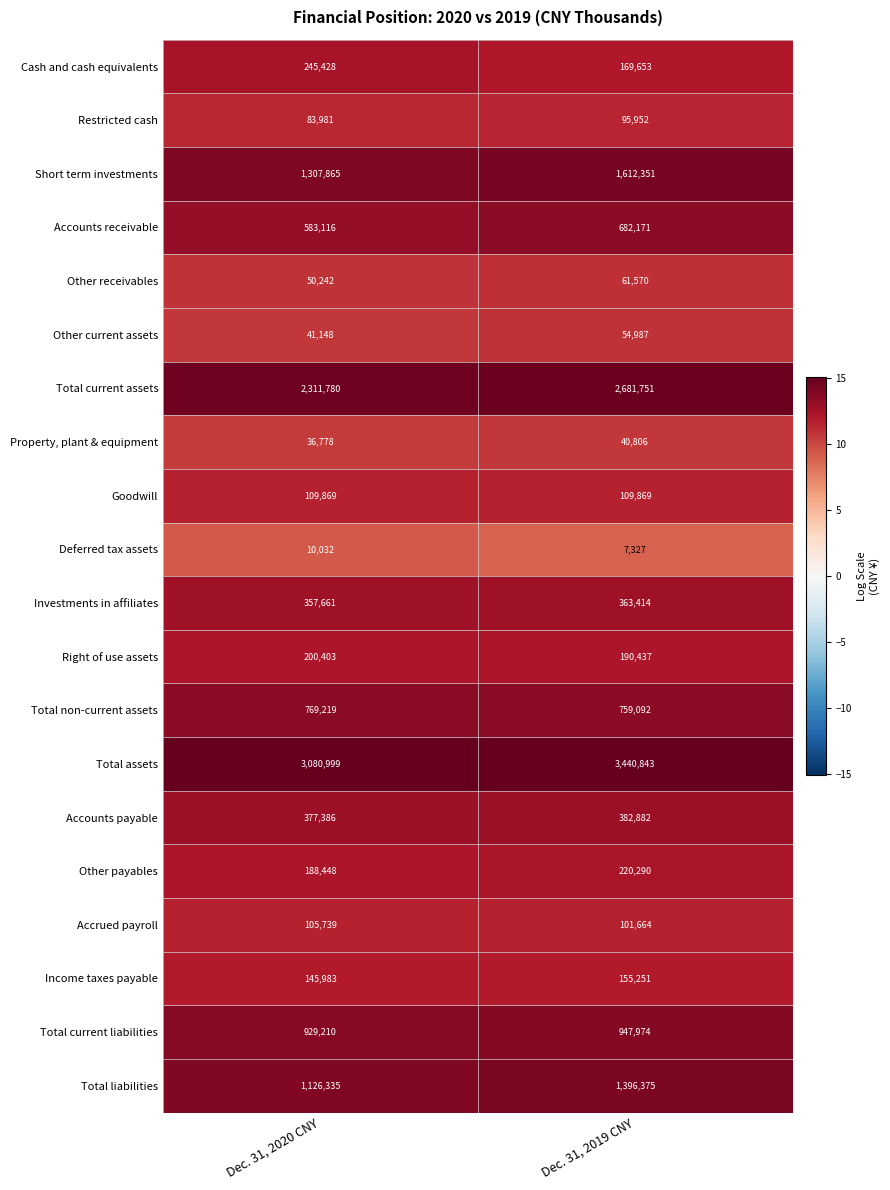

At Dec. 31, 2020 CNY, list the series in order from smallest to largest.

Deferred tax assets, Property, plant & equipment, Other current assets, Other receivables, Restricted cash, Accrued payroll, Goodwill, Income taxes payable, Other payables, Right of use assets, Cash and cash equivalents, Investments in affiliates, Accounts payable, Accounts receivable, Total non-current assets, Total current liabilities, Total liabilities, Short term investments, Total current assets, Total assets